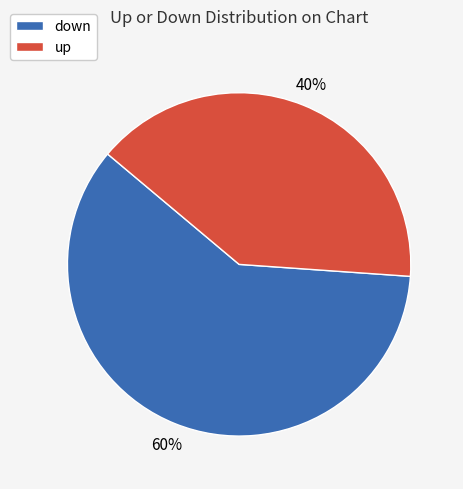

Approximately how many times larger is the value at down compared to up?

1.5